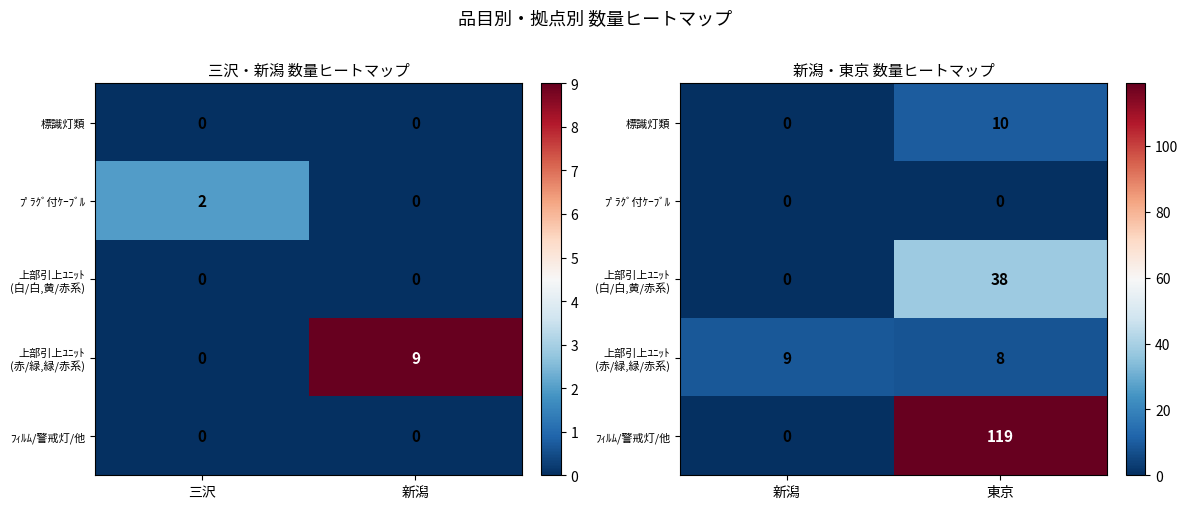

What is the sum of all ﾌｨﾙﾑ/警戒灯/他 values?

119